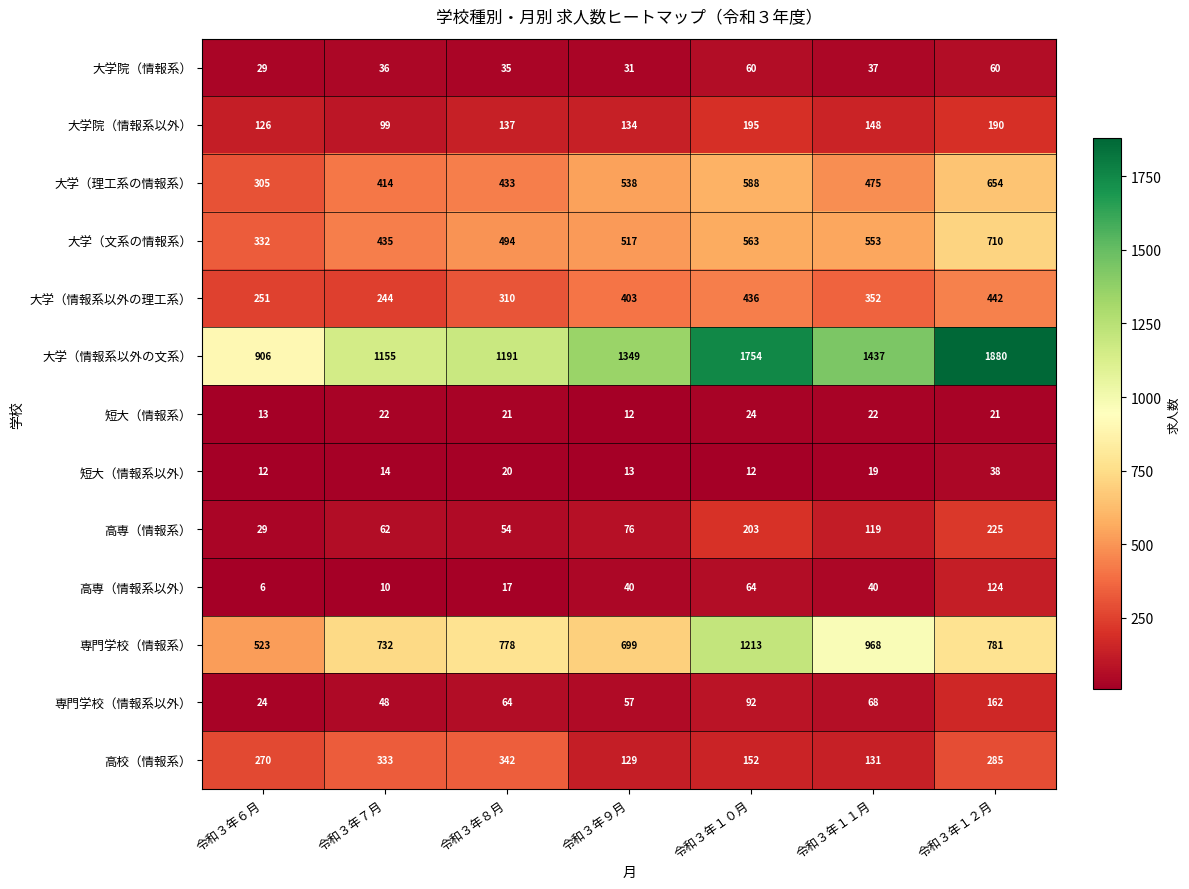

What is the greatest value displayed?

1880